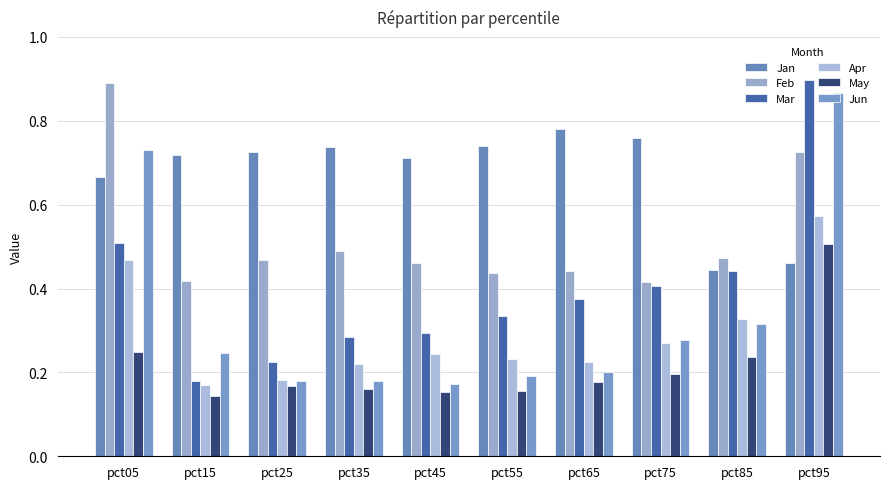

The value of Feb at pct55 is 0.2. True or false?

False